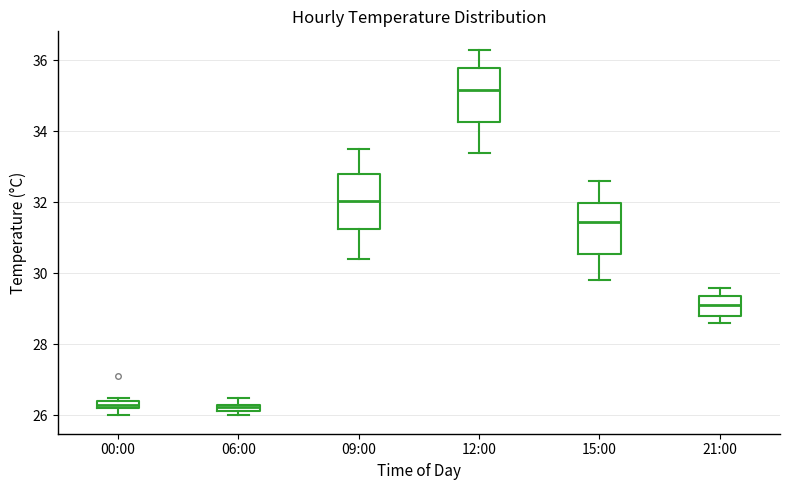

Where is the upper edge of the box for 21:00 on the y-axis? The values are not printed on the chart, so give them approximately, as read against the axis.

29.4